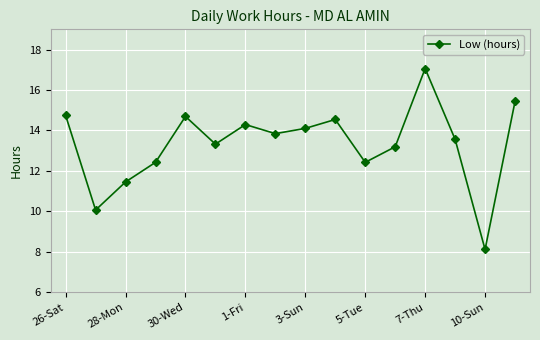

What is the difference between the second highest and second lowest values?

5.4